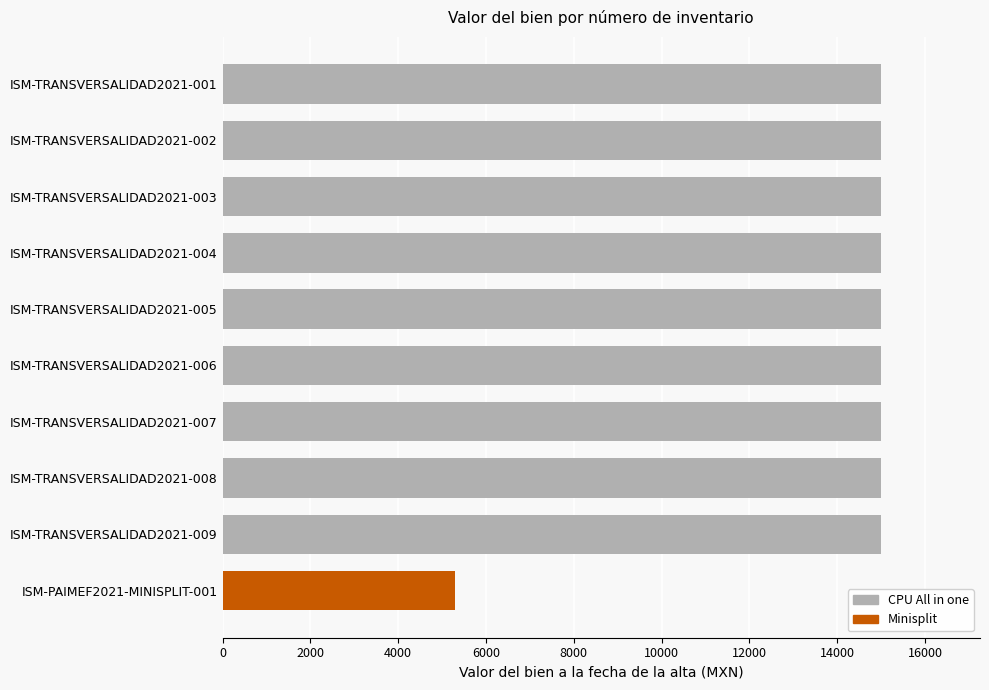

Is it true that the value at ISM-PAIMEF2021-MINISPLIT-001 is 5300.0?

True